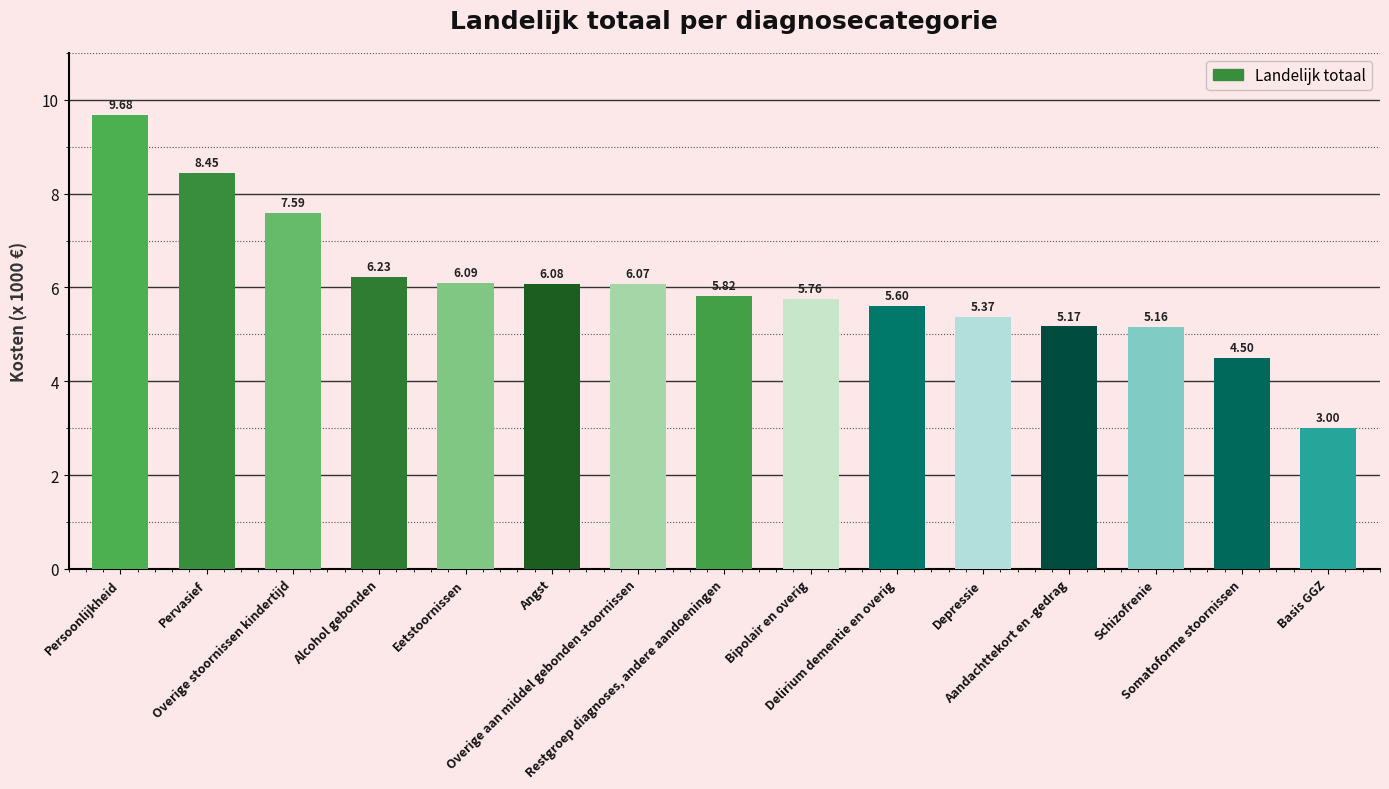

Approximately how many times larger is the value at Alcohol gebonden compared to Delirium dementie en overig?

1.1